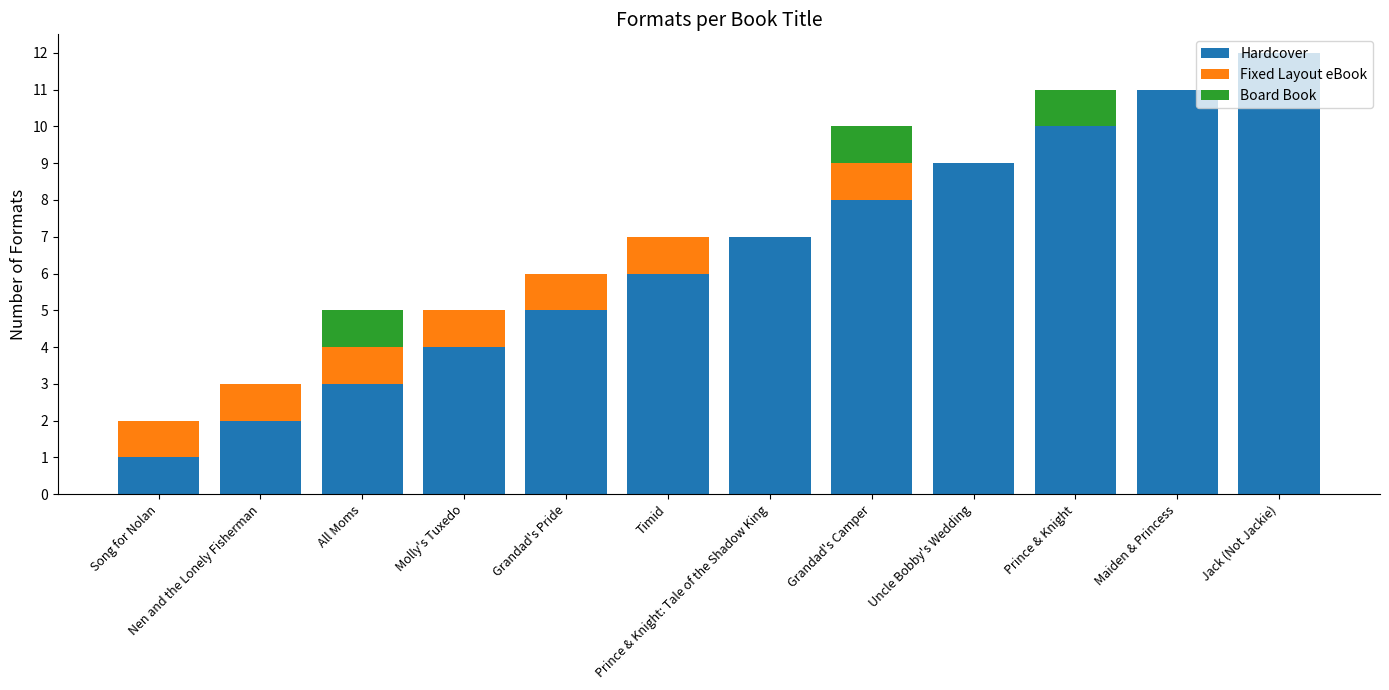

Read the Hardcover value at Prince & Knight: Tale of the Shadow King.

7